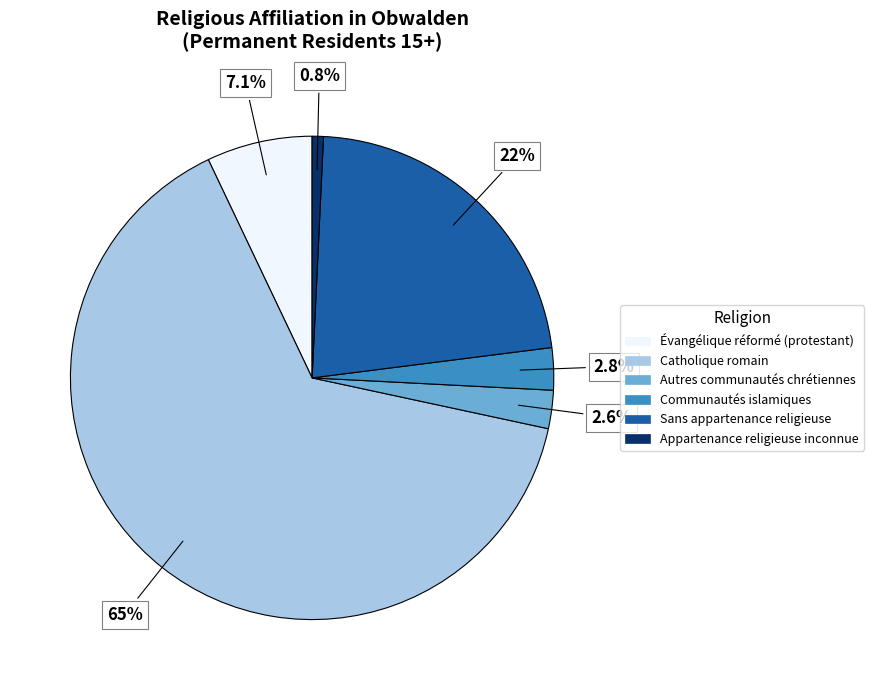

To the nearest percent, what percentage of the pie is Catholique romain?

65%